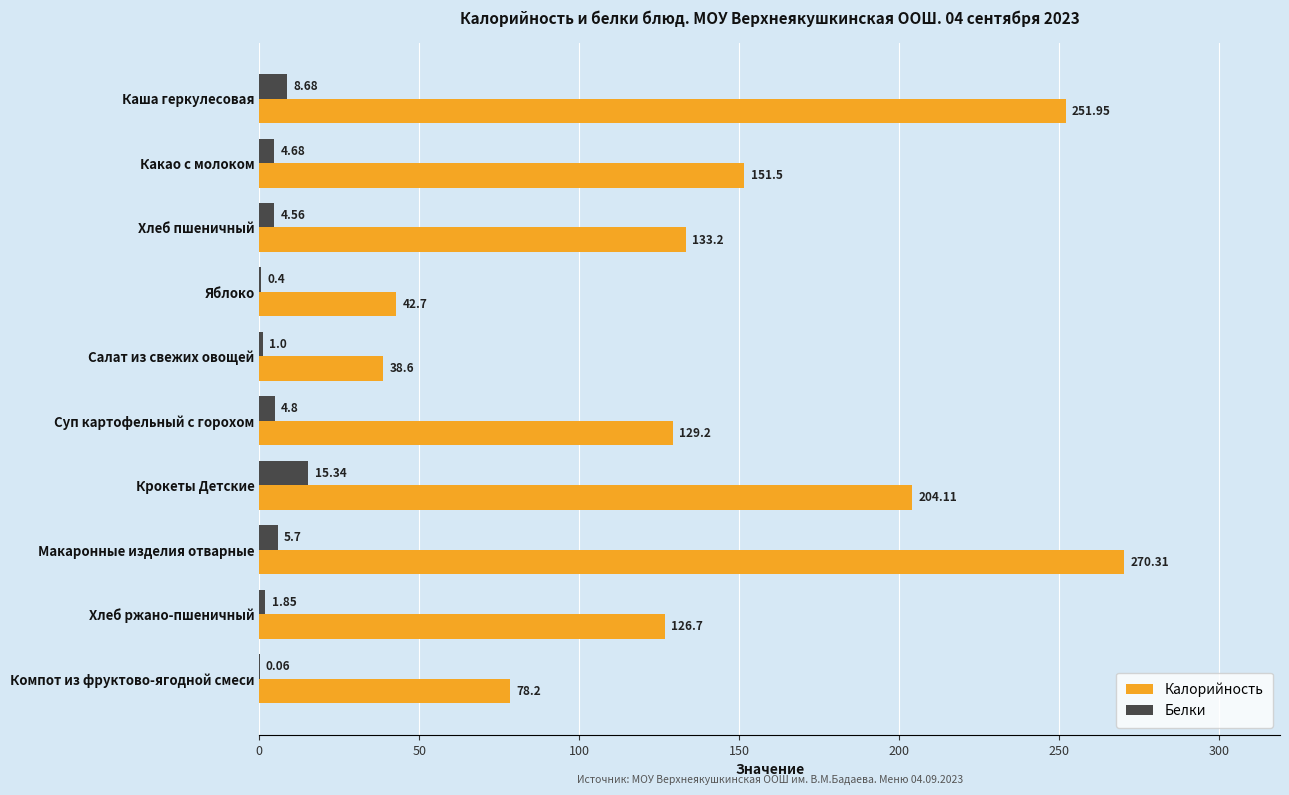

Which series changed the most between Хлеб пшеничный and Салат из свежих овощей?

Калорийность